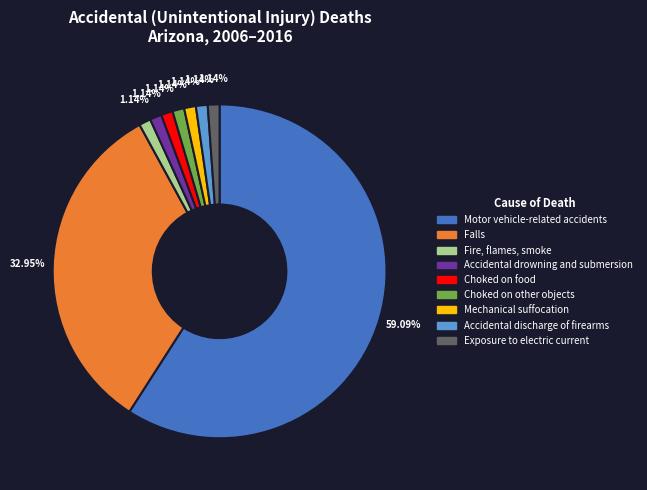

Is there a majority slice in this chart?

Yes